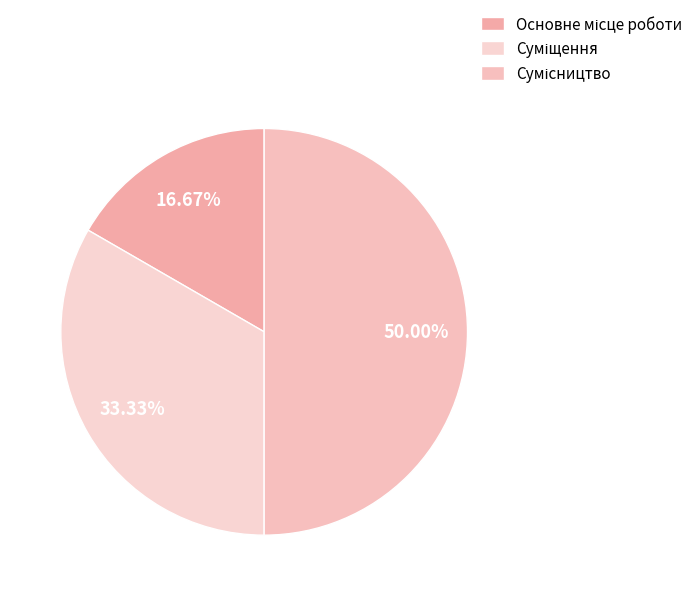

Count the number of slices in the pie.

3